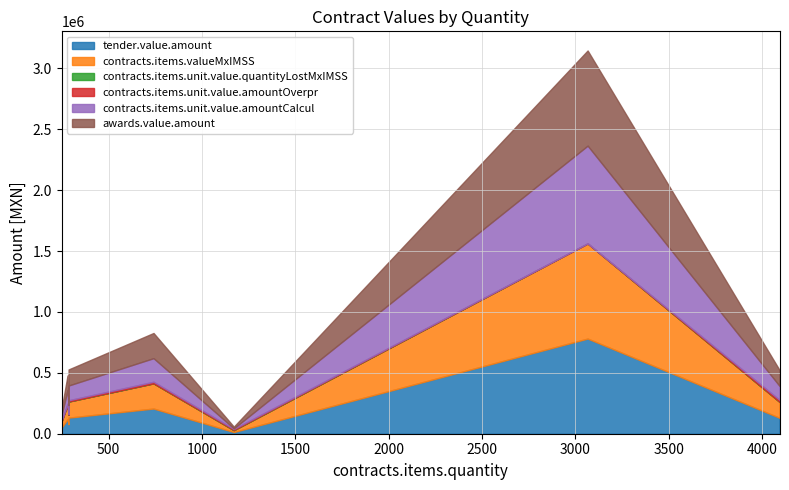

True or false: contracts.items.valueMxIMSS has a value of 187905.2 at 4093.

False